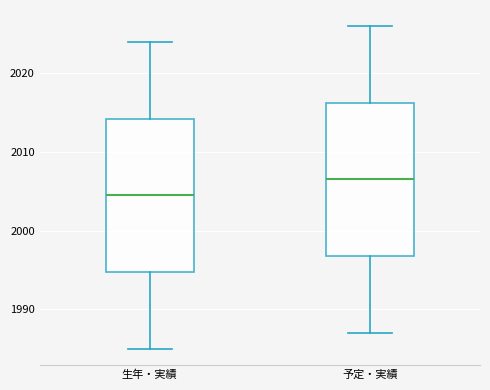

Reading left to right, transcribe this box plot: for each box, give where its median line is, the range the box spans, and where its two whiskers end, as read against the y-axis. The values are not printed on the chart, so give them approximately, as read against the axis.

生年・実績: median 2005, box 1995 to 2014, whiskers 1985 to 2024
予定・実績: median 2007, box 1997 to 2016, whiskers 1987 to 2026